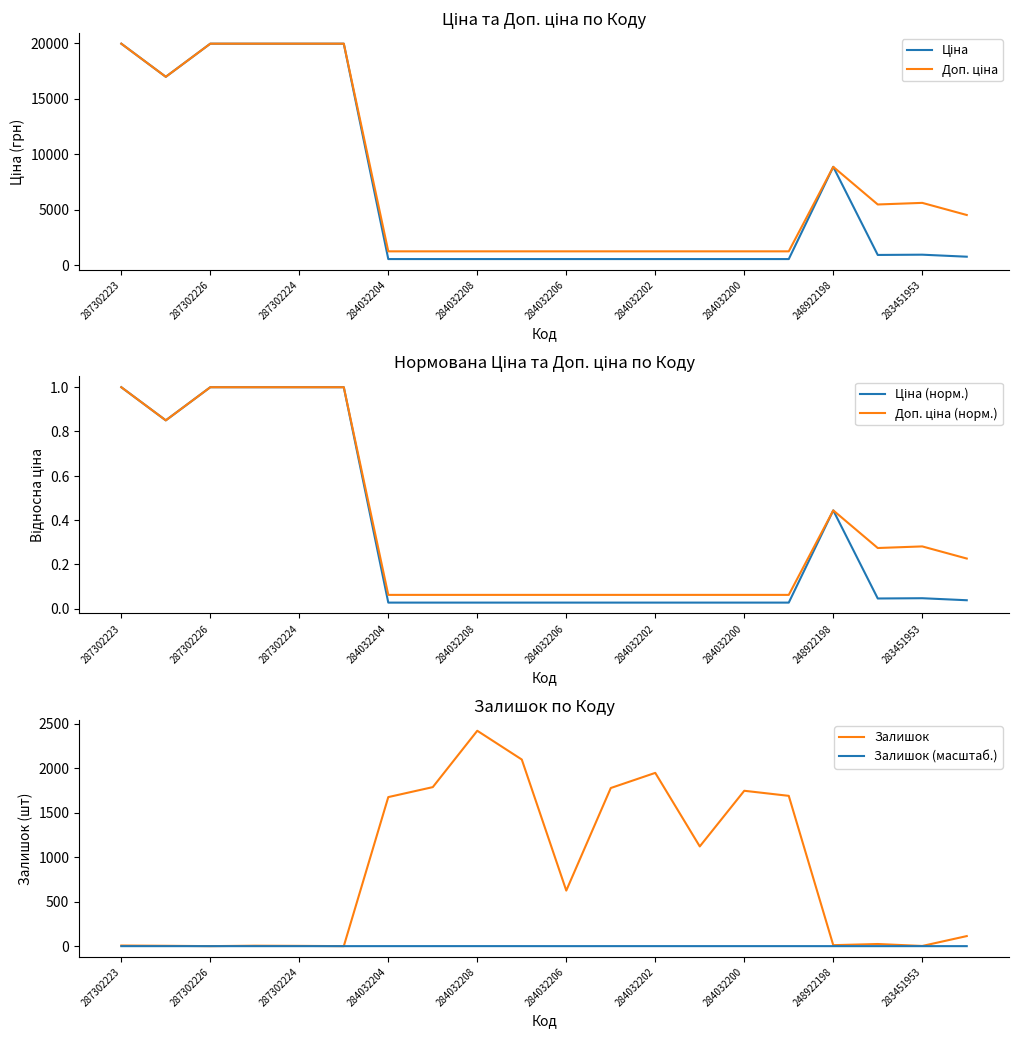

Count the number of data series in this chart.

6